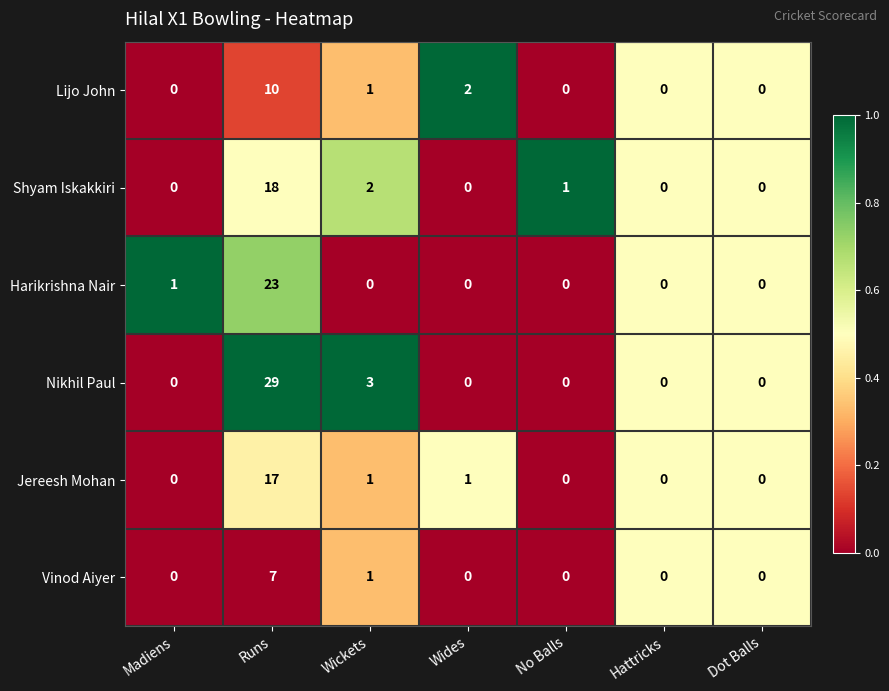

How many positive values does the Vinod Aiyer series have?

2